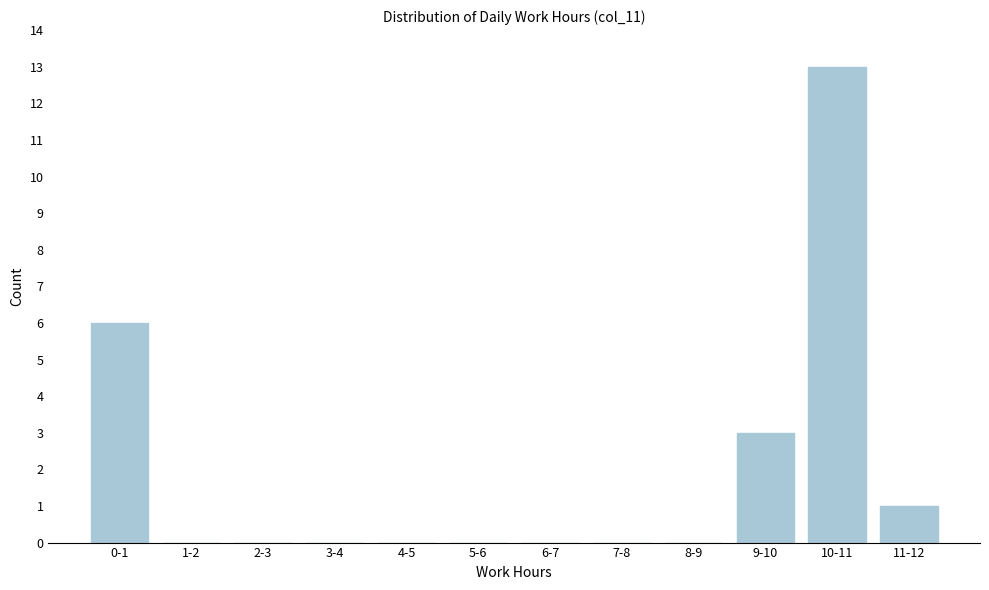

Reading left to right, transcribe all the data shown in this chart.

0-1=6	1-2=0	2-3=0	3-4=0	4-5=0	5-6=0	6-7=0	7-8=0	8-9=0	9-10=3	10-11=13	11-12=1